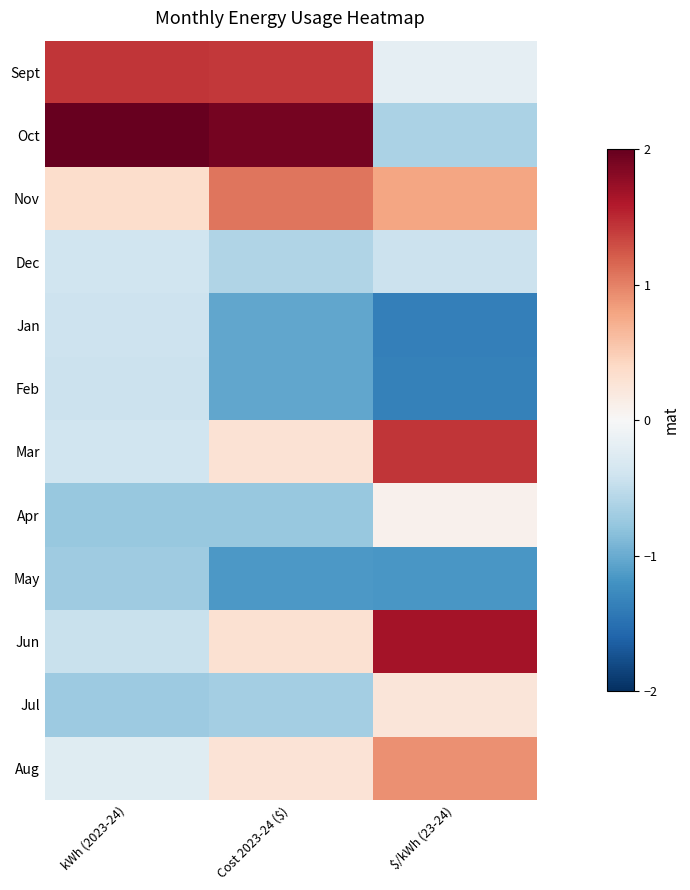

Reading left to right, extract all data points from this chart.

Sept: kWh (2023-24)=1.4	Cost 2023-24 ($)=1.4	$/kWh (23-24)=-0.2
Oct: kWh (2023-24)=2.7	Cost 2023-24 ($)=1.9	$/kWh (23-24)=-0.6
Nov: kWh (2023-24)=0.4	Cost 2023-24 ($)=1.1	$/kWh (23-24)=0.8
Dec: kWh (2023-24)=-0.4	Cost 2023-24 ($)=-0.6	$/kWh (23-24)=-0.4
Jan: kWh (2023-24)=-0.4	Cost 2023-24 ($)=-1.0	$/kWh (23-24)=-1.4
Feb: kWh (2023-24)=-0.4	Cost 2023-24 ($)=-1.0	$/kWh (23-24)=-1.3
Mar: kWh (2023-24)=-0.4	Cost 2023-24 ($)=0.3	$/kWh (23-24)=1.4
Apr: kWh (2023-24)=-0.8	Cost 2023-24 ($)=-0.8	$/kWh (23-24)=0.1
May: kWh (2023-24)=-0.7	Cost 2023-24 ($)=-1.1	$/kWh (23-24)=-1.2
Jun: kWh (2023-24)=-0.4	Cost 2023-24 ($)=0.3	$/kWh (23-24)=1.7
Jul: kWh (2023-24)=-0.7	Cost 2023-24 ($)=-0.7	$/kWh (23-24)=0.2
Aug: kWh (2023-24)=-0.2	Cost 2023-24 ($)=0.3	$/kWh (23-24)=0.9